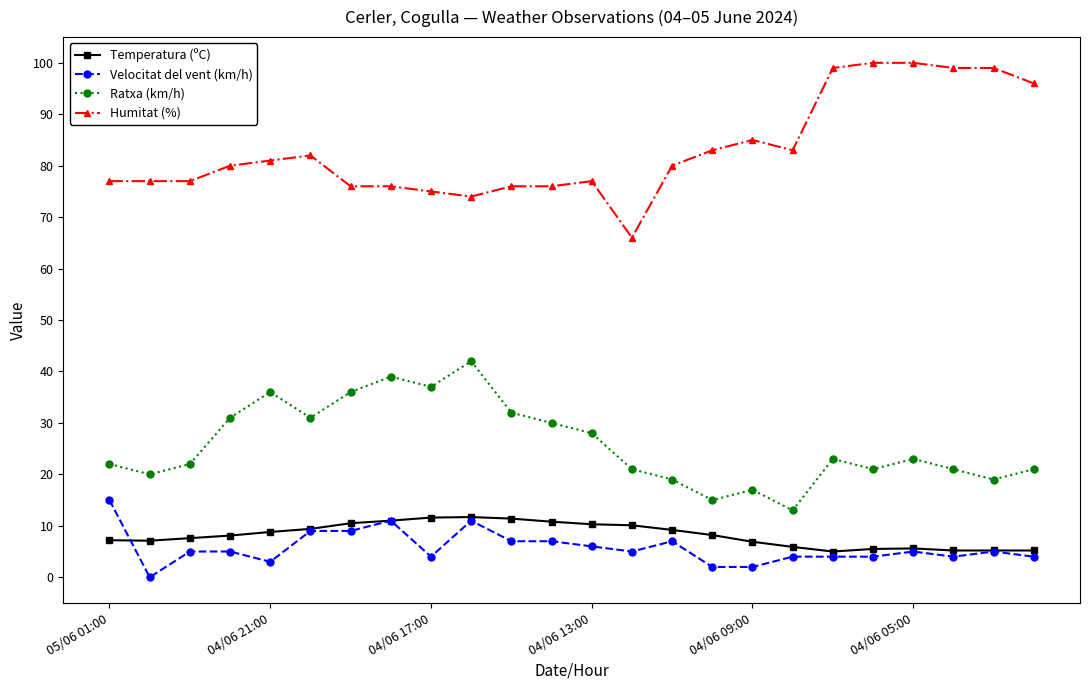

Which series has the largest total across all categories?

Humitat (%)